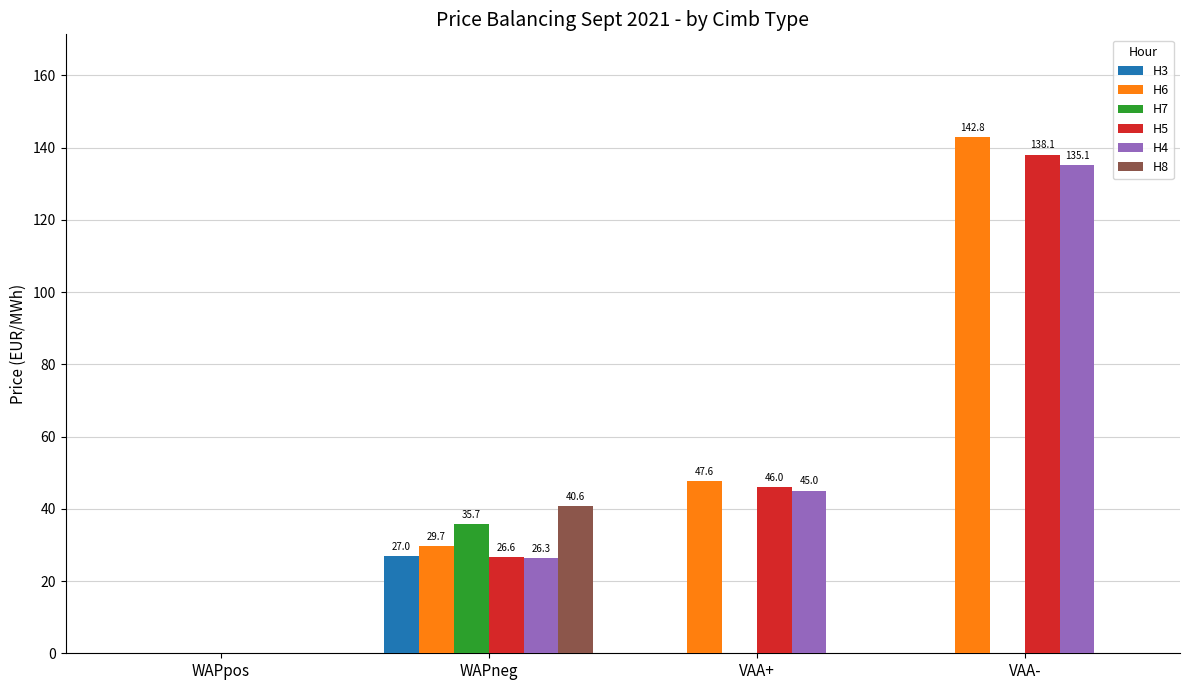

Is it true that H6 equals 47.6 at VAA+?

True